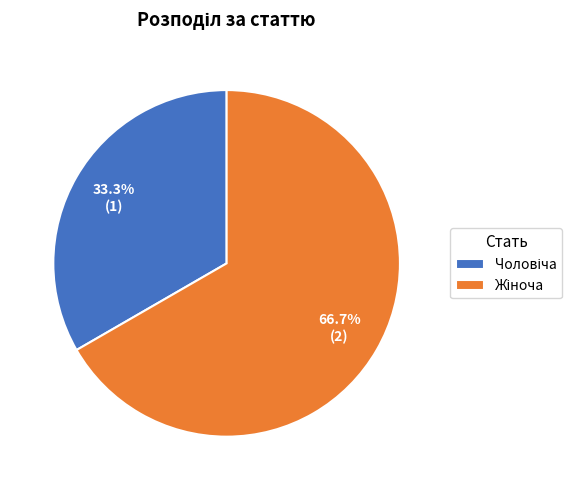

To the nearest percent, what is the difference between the Чоловіча and Жіноча slice percentages?

33%